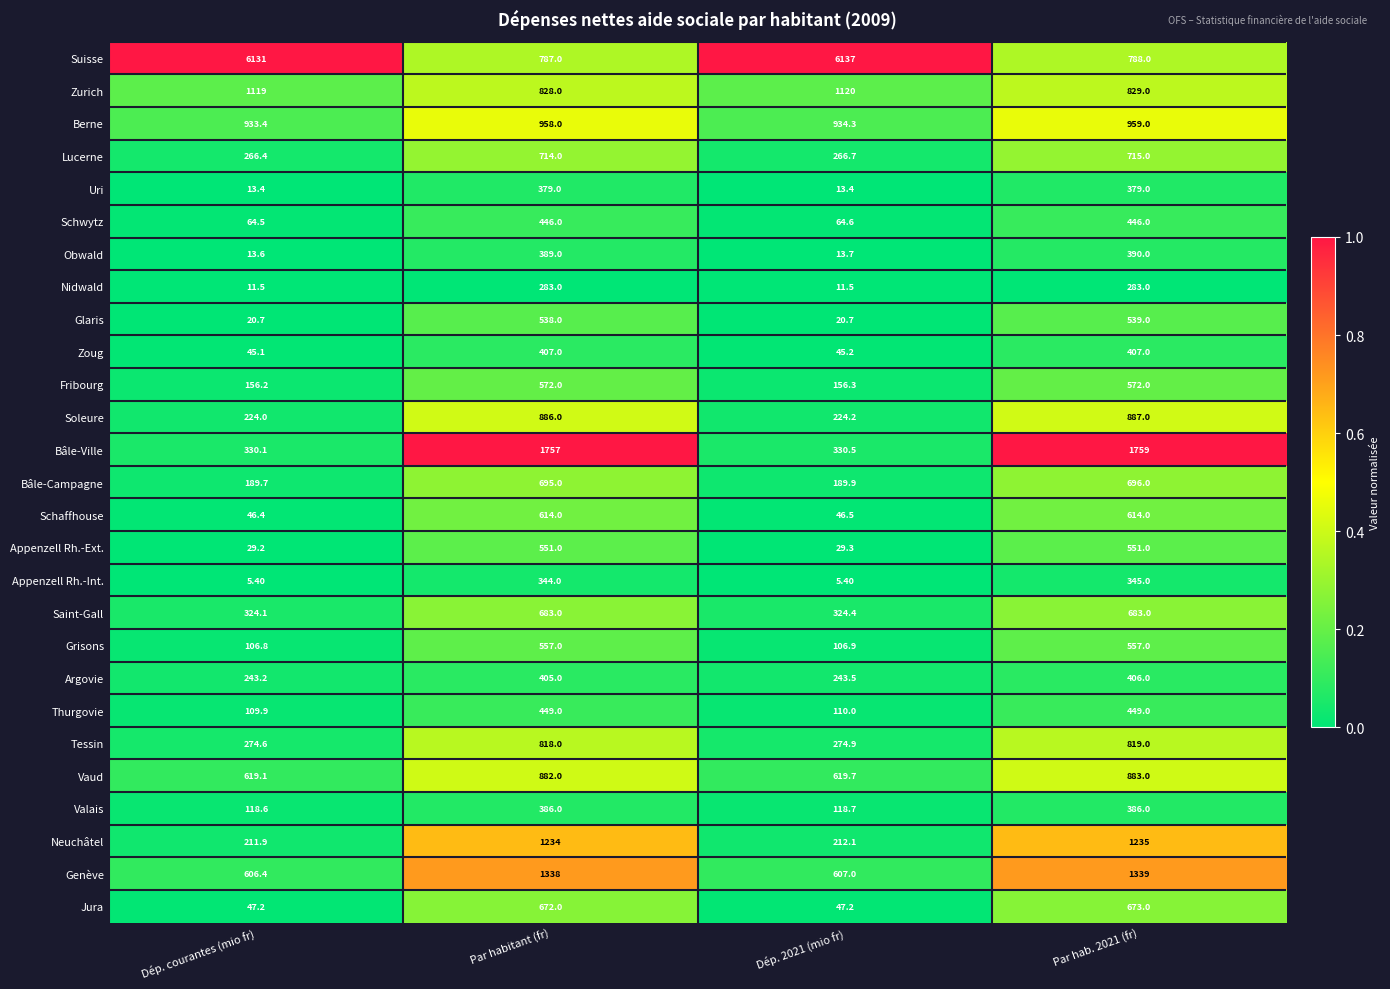

At which label does Bâle-Ville reach its minimum?

Dép. courantes (mio fr)